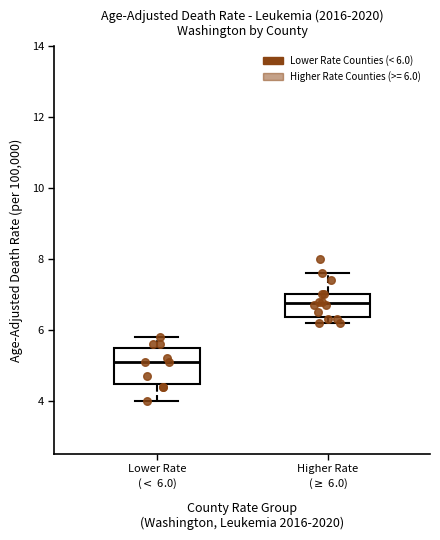

Reading left to right, transcribe this box plot: for each box, give where its median line is, the range the box spans, and where its two whiskers end, as read against the y-axis. The values are not printed on the chart, so give them approximately, as read against the axis.

Lower Rate ($<$ 6.0): median 5.2, box 4.4 to 5.6, whiskers 4.0 to 5.8
Higher Rate ($\geq$ 6.0): median 6.8, box 6.4 to 7.0, whiskers 6.2 to 7.6